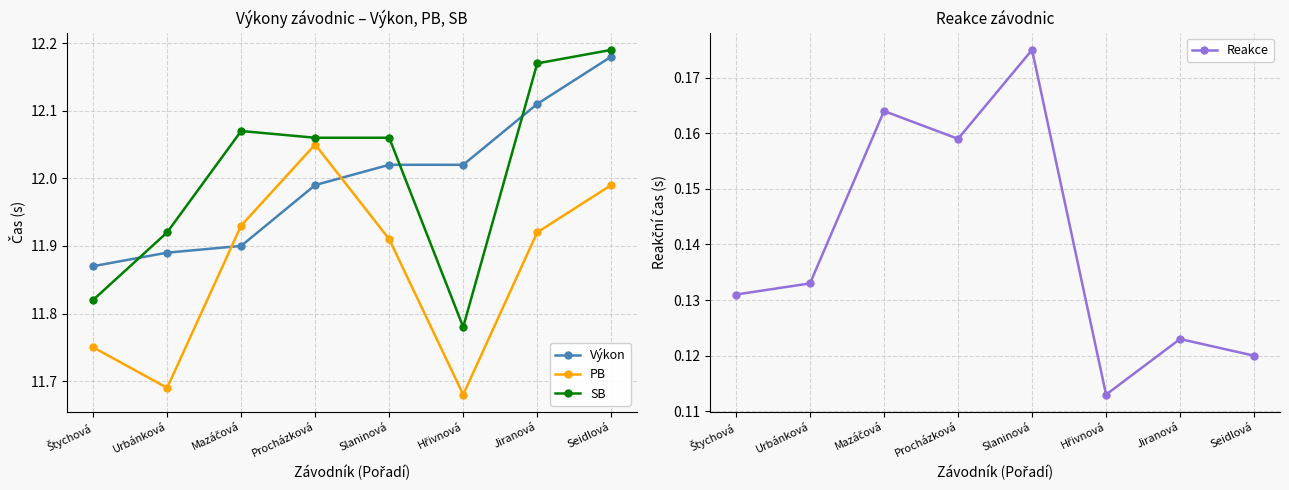

Which has a higher value, Seidlová or Štychová?

Seidlová